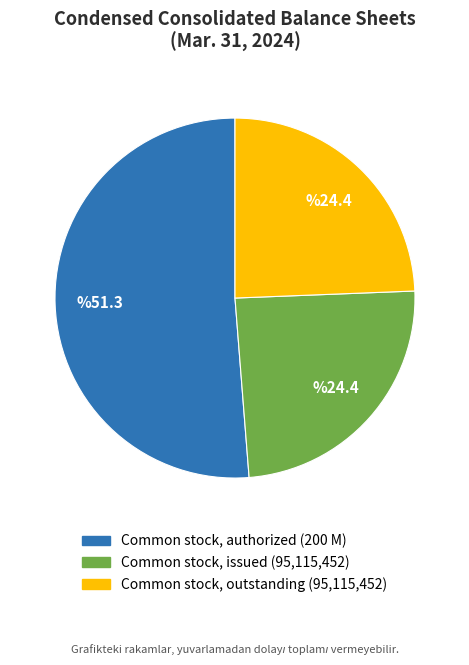

Does any single category account for the majority?

Yes